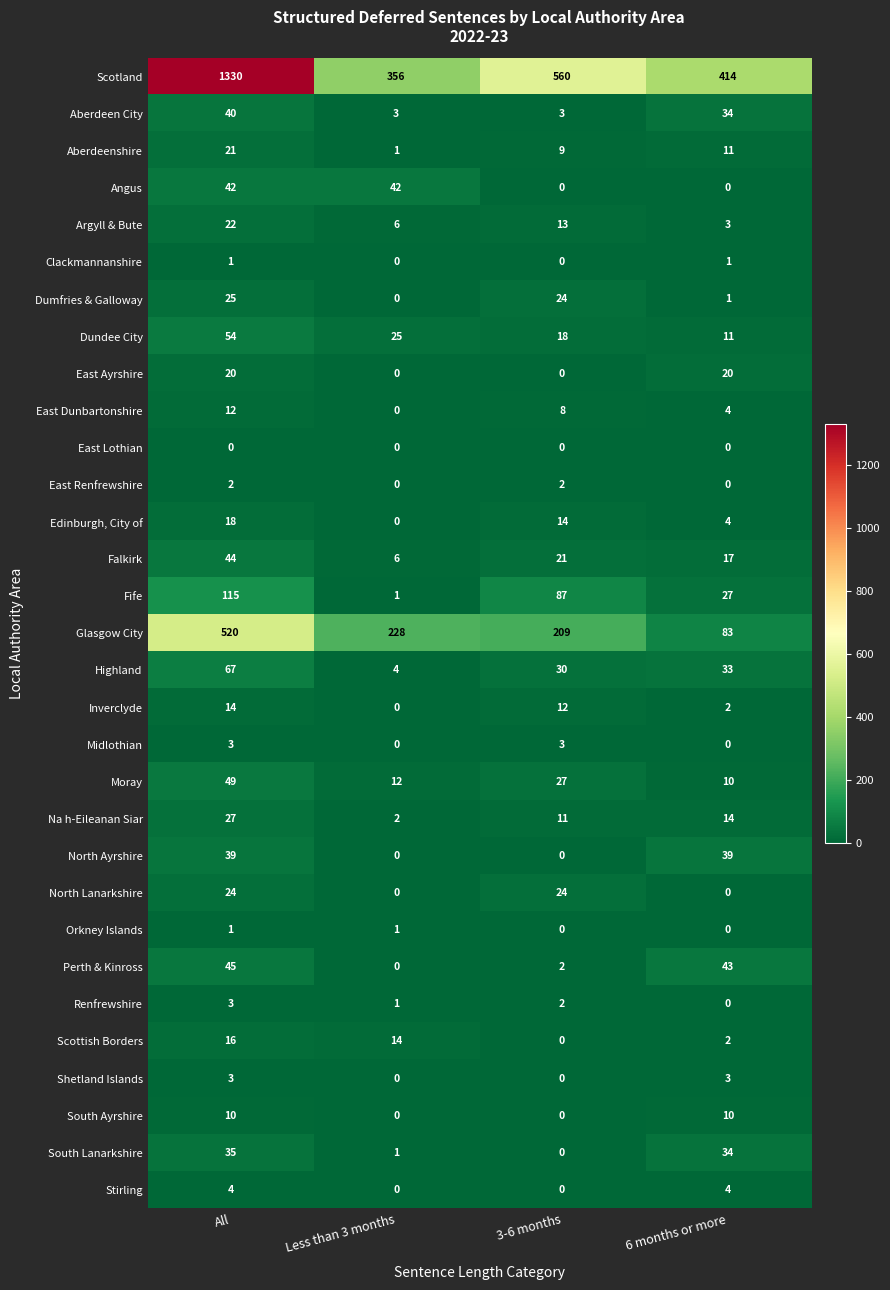

At which category does the chart reach its peak across all series?

All